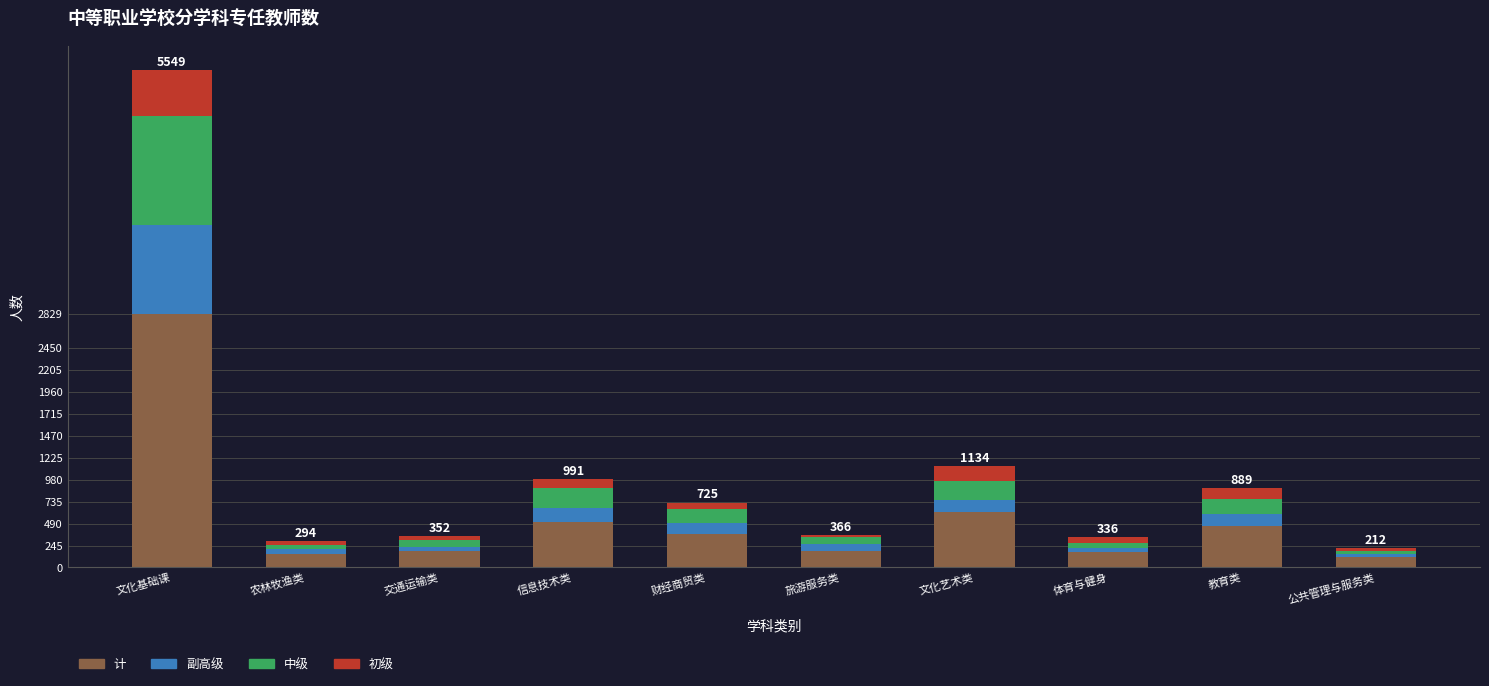

What is the highest value of the 计 series?

2829